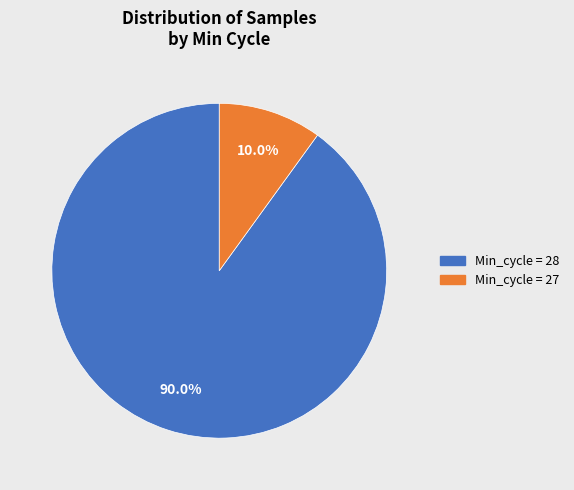

Is there a majority slice in this chart?

Yes